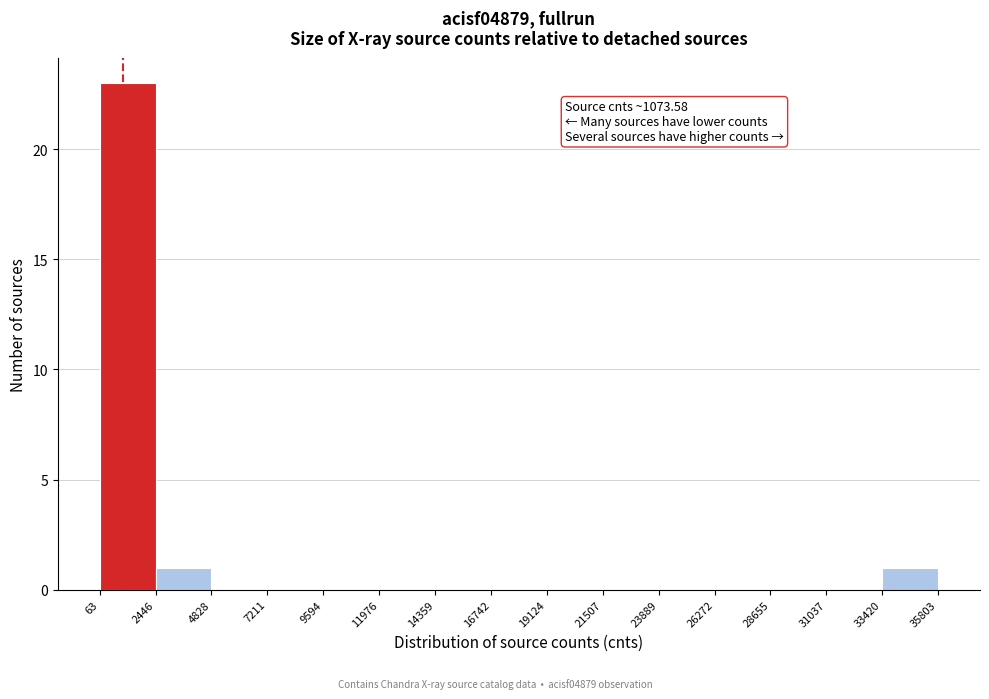

Which range on the x-axis has the tallest bar?

63 to 2446